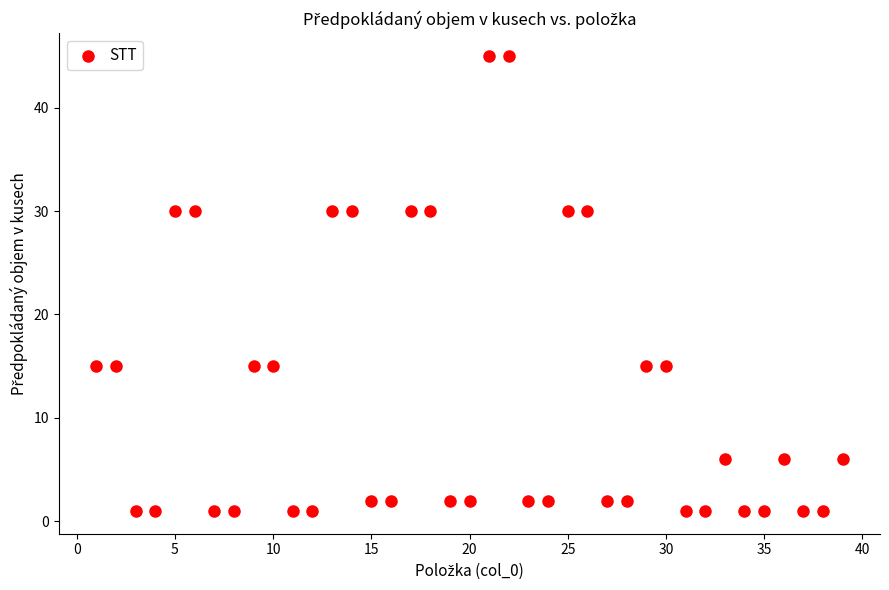

What is the range of Y values (max minus min)?

44